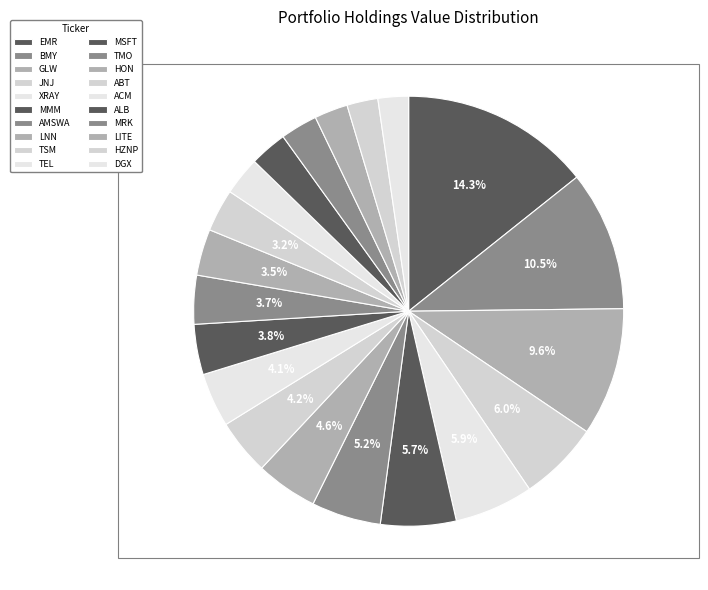

Is AMSWA the majority of the pie?

No